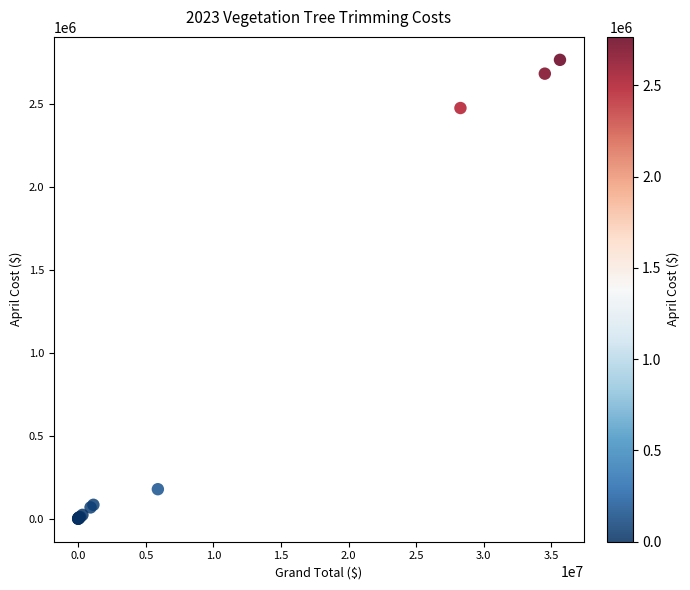

What Y value in the scatter plot is closest to 1381975?

2474484.3